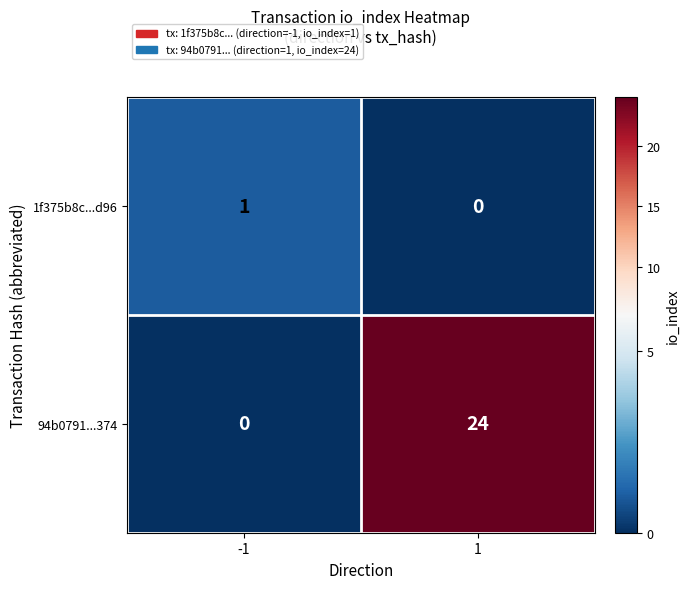

Reading left to right, list all the values displayed in this chart.

1f375b8c...d96: 1	0
94b0791...374: 0	24